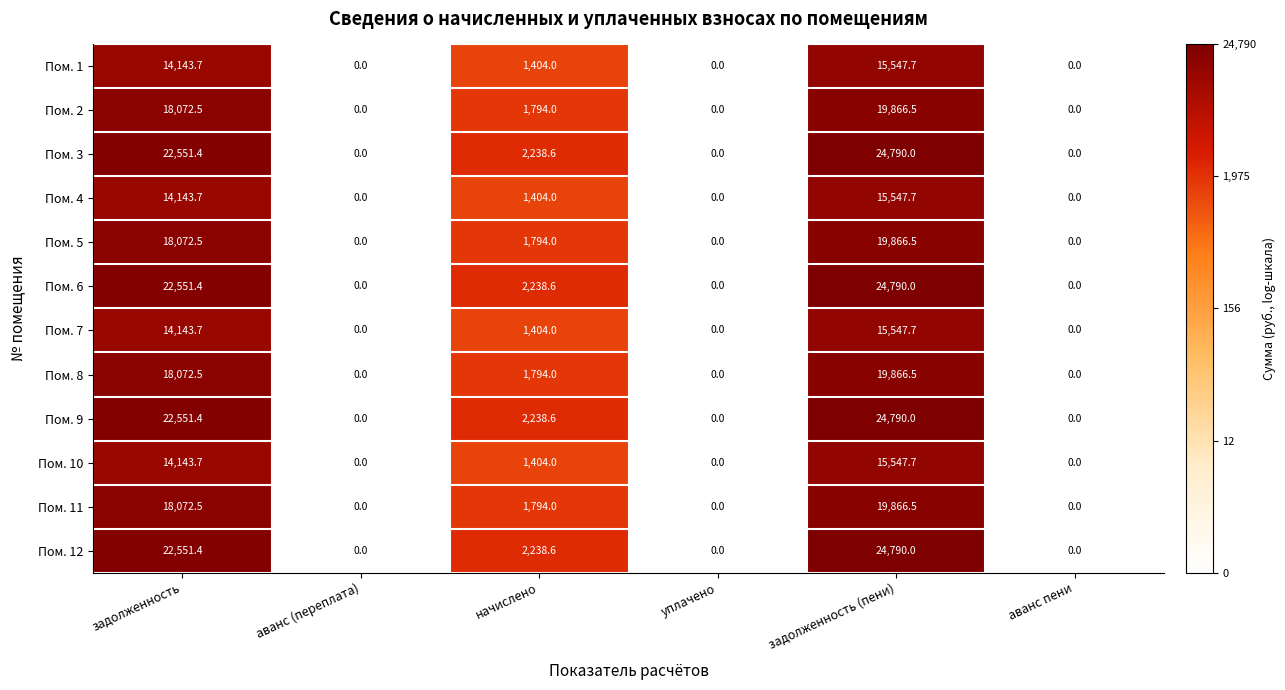

Is the value of Пом. 4 at задолженность (пени) greater than the value of Пом. 11 at задолженность (пени)?

No